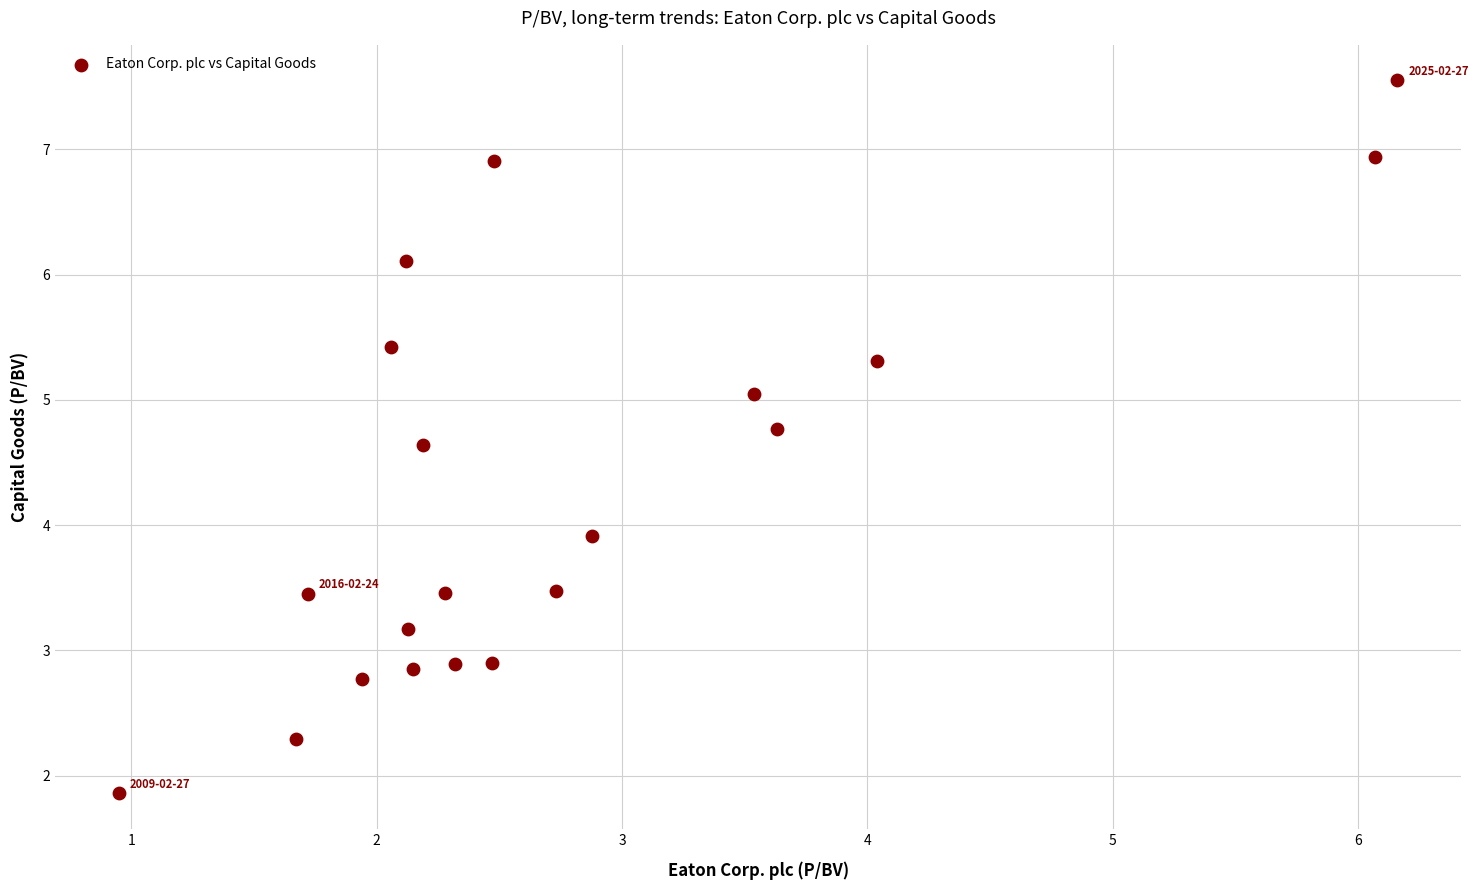

What is the range of Y values (max minus min)?

5.7